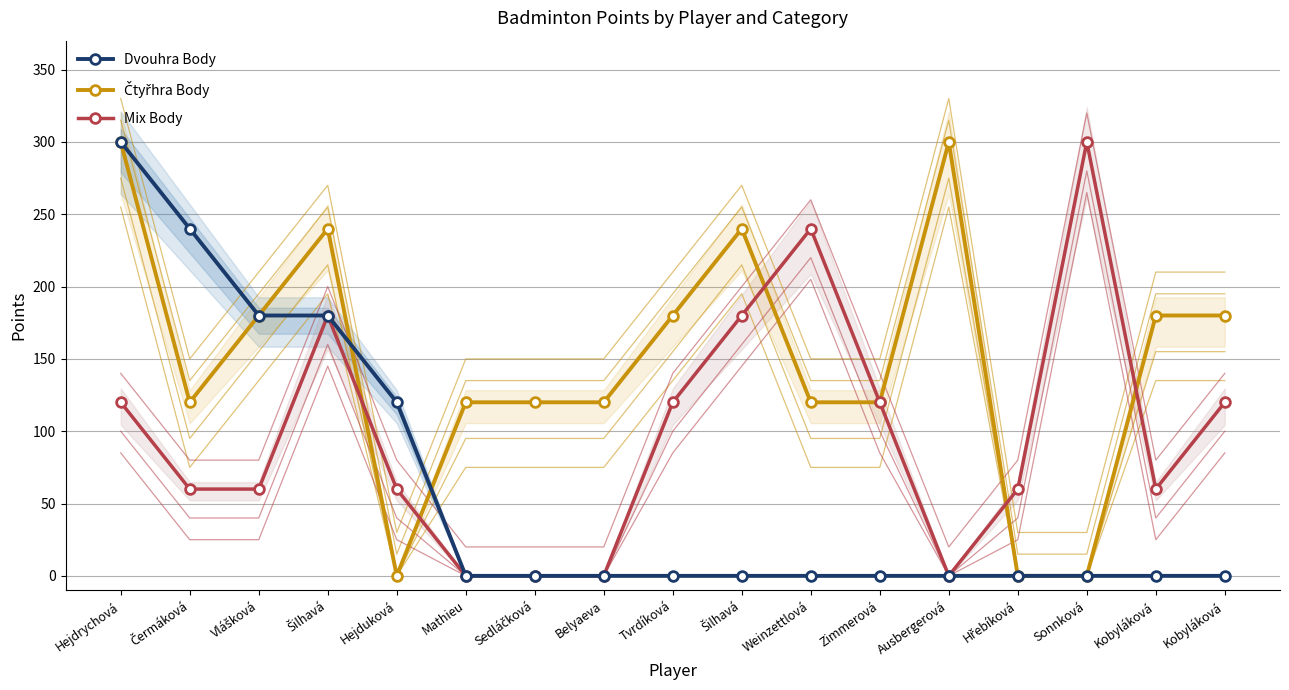

How many values in Mix Body are above zero?

13